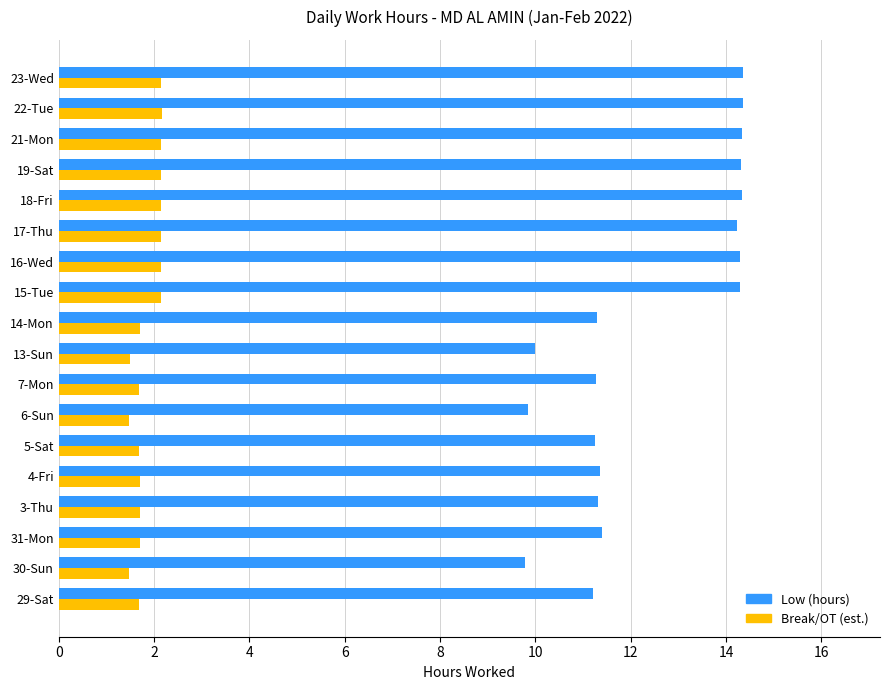

What is the lowest value of the Low (hours) series?

9.8